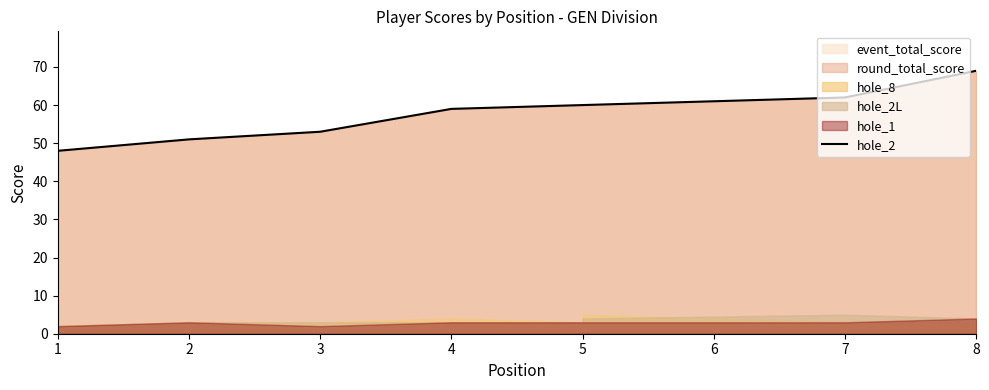

Read the value at 1, to the nearest 5.

50